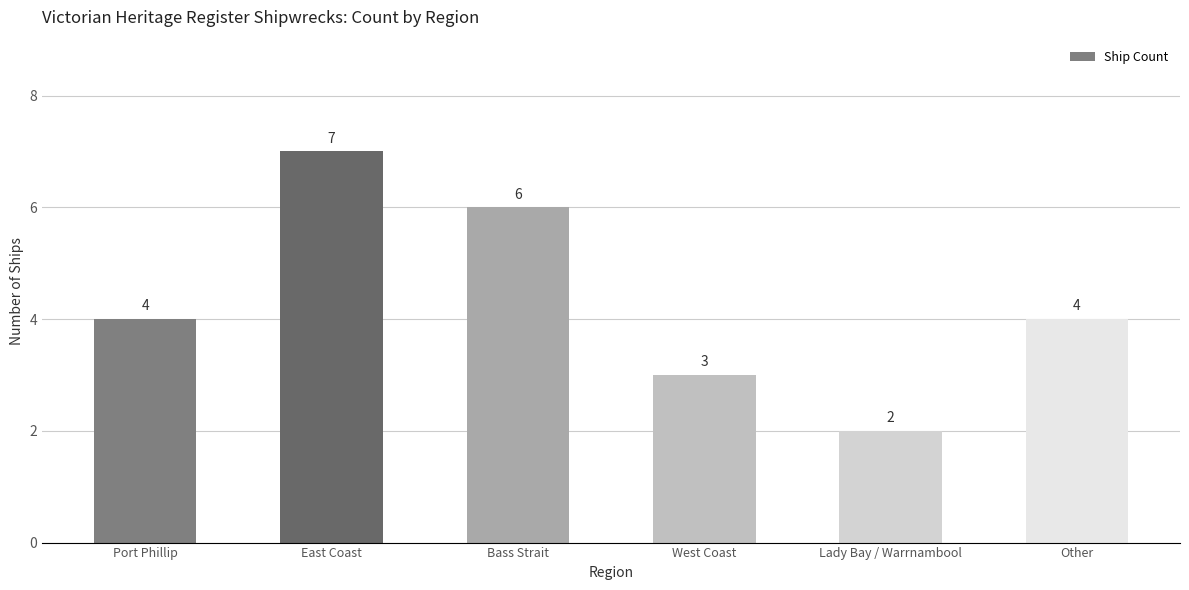

How many distinct data groups are displayed?

1